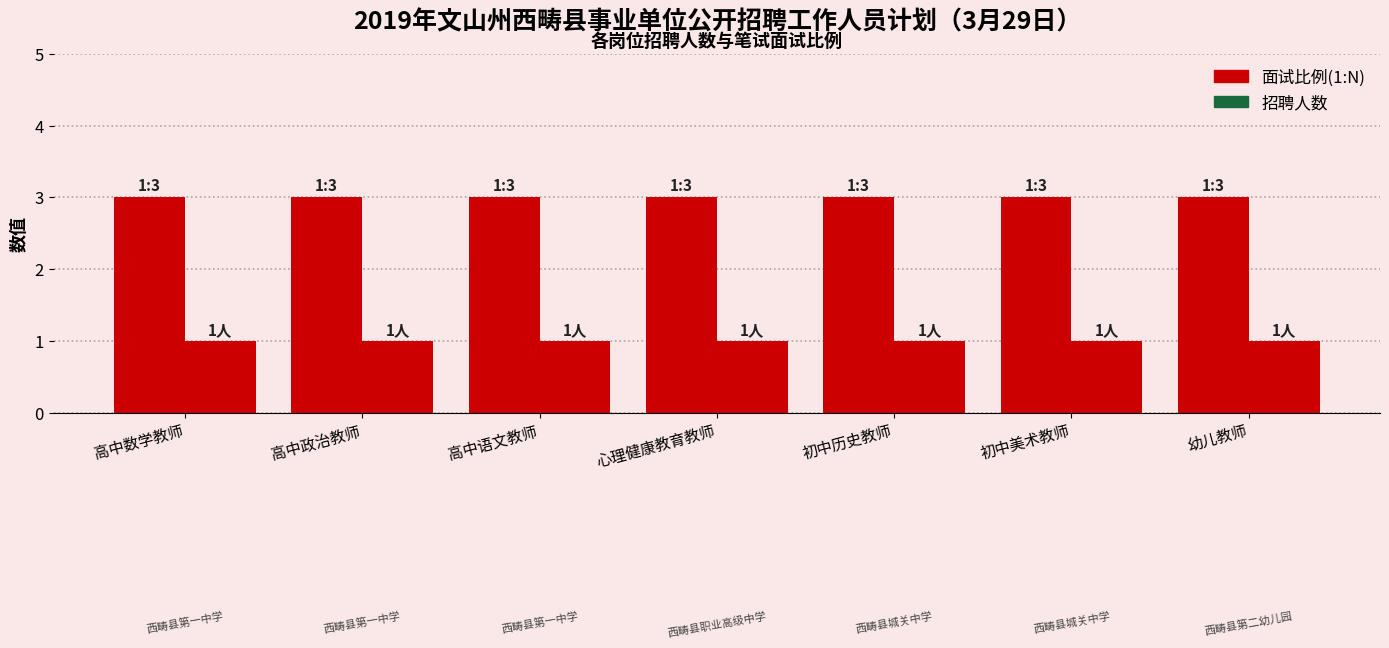

List the labels in order of 面试比例(1:N) value, largest first.

高中数学教师, 高中政治教师, 高中语文教师, 心理健康教育教师, 初中历史教师, 初中美术教师, 幼儿教师